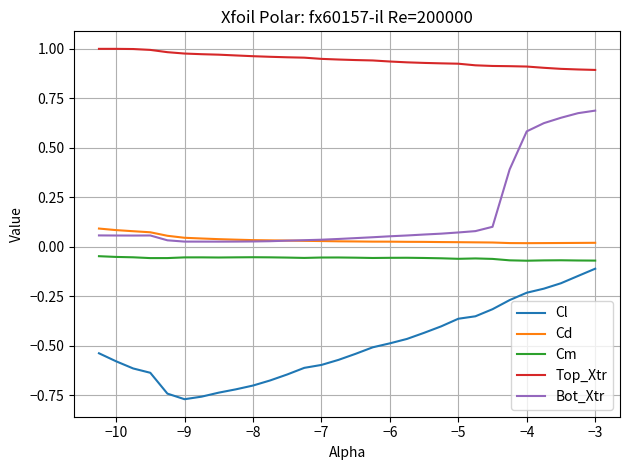

True or false: Cd and Cm cross at least once.

False